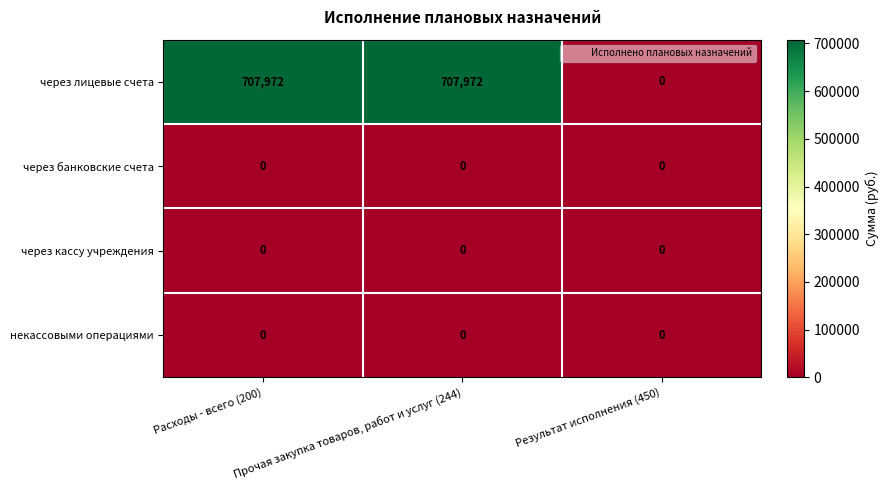

How many data points does each series have?

3